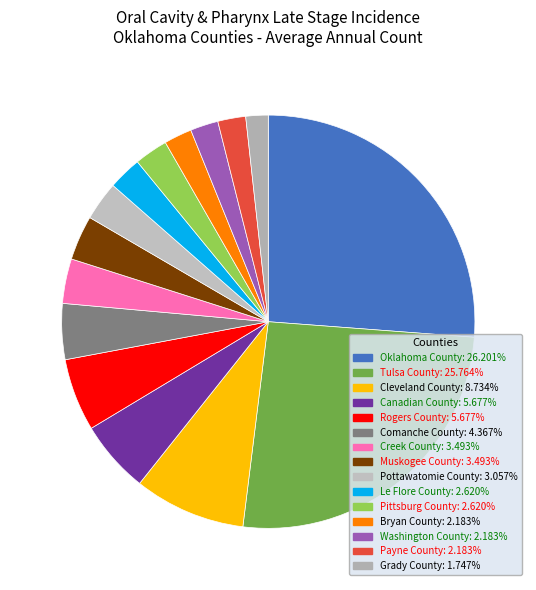

What is the change in value from Comanche County to Pottawatomie County?

-3